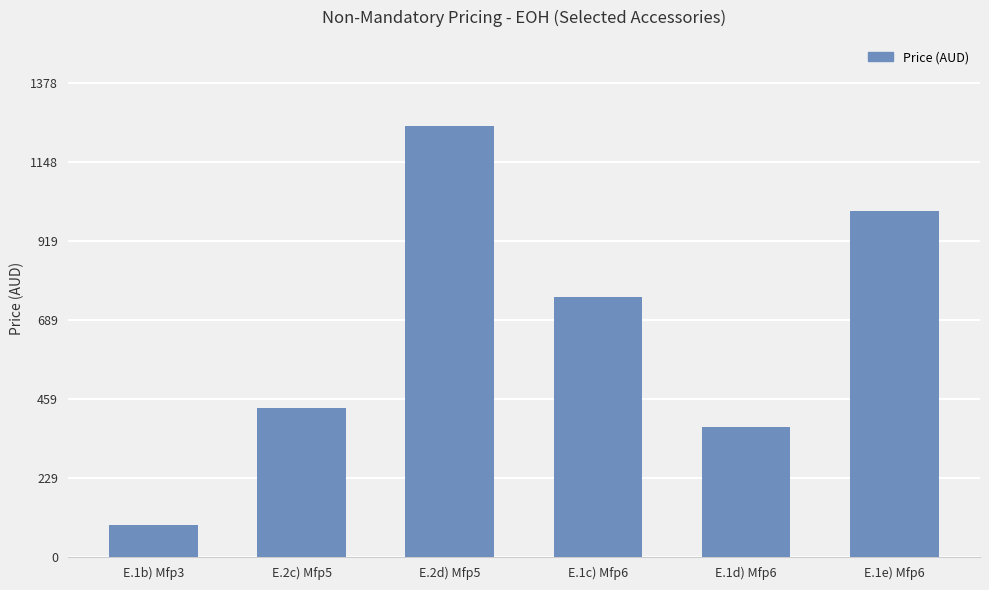

What is the minimum value shown in the chart?

93.1